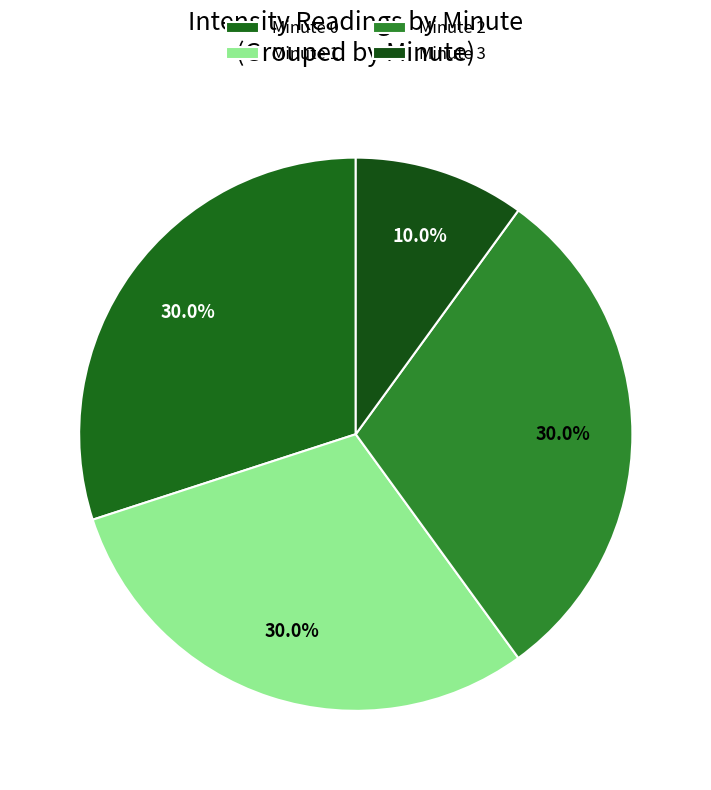

Which slice is the smallest?

Minute 3